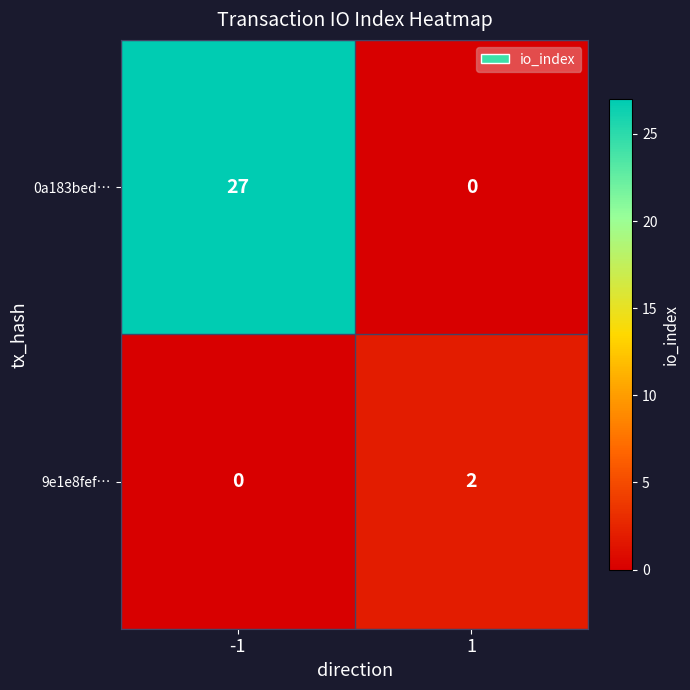

At -1, list the series in order from smallest to largest.

9e1e8fef…, 0a183bed…